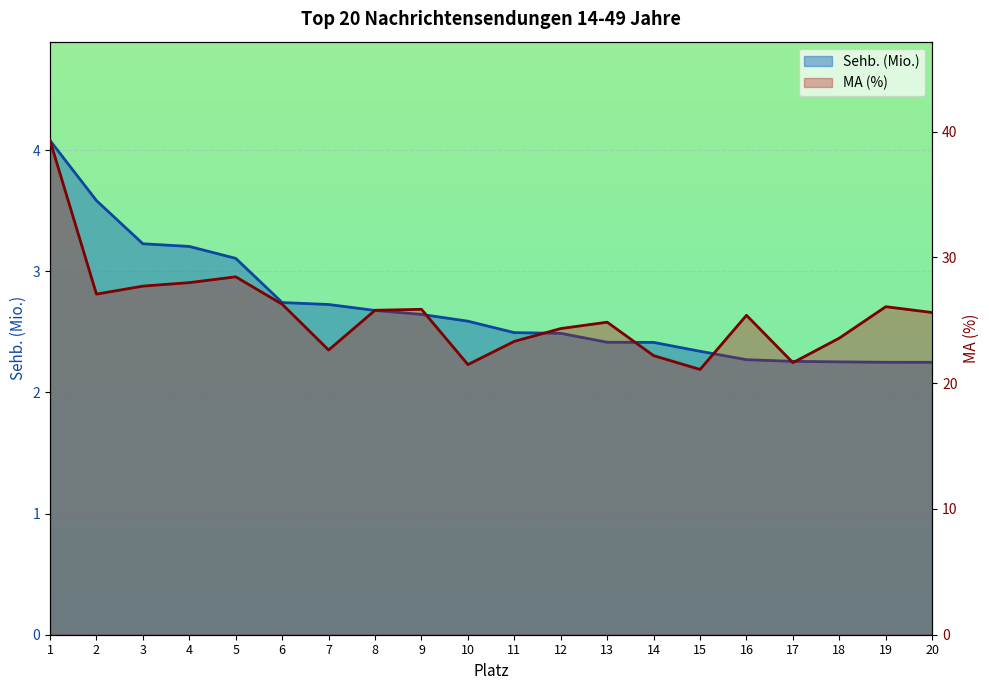

Is the value of MA (%) at 2 greater than the value of Sehb. (Mio.) at 17?

Yes